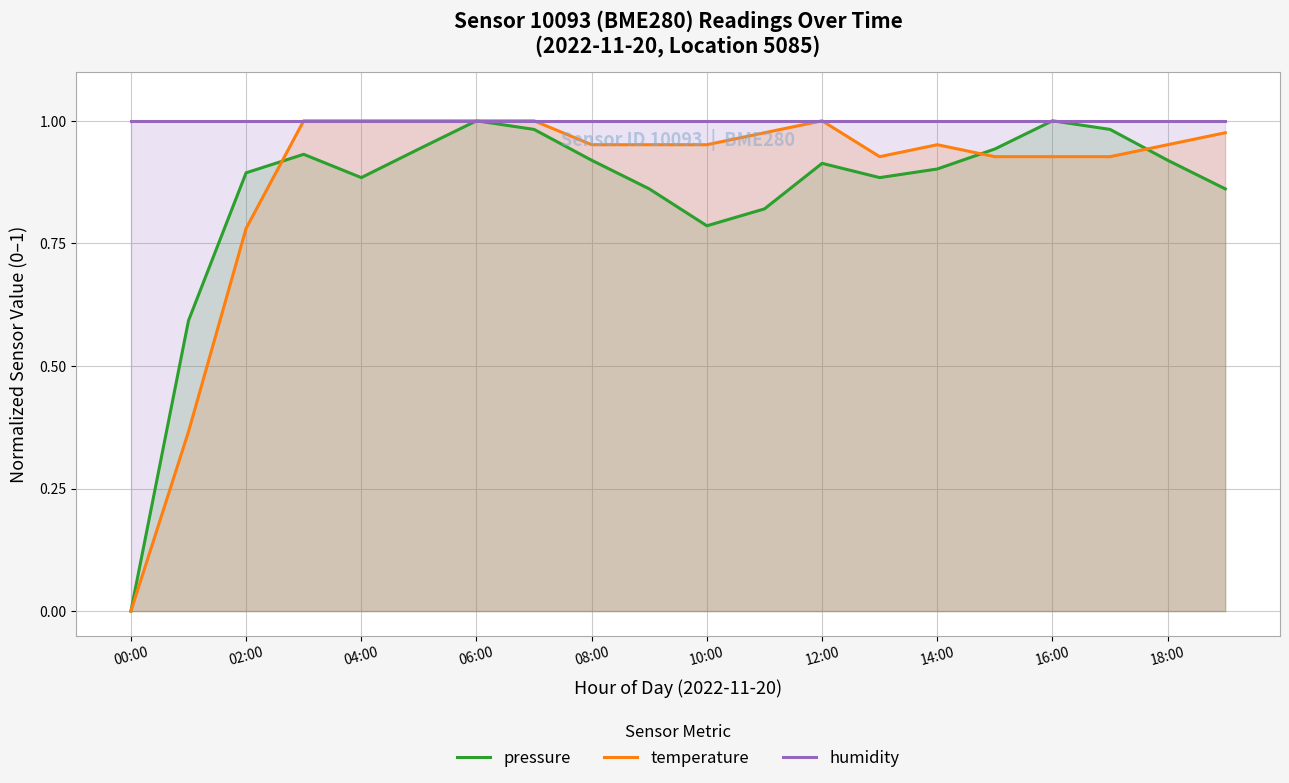

How many values in the pressure series exceed 0?

19